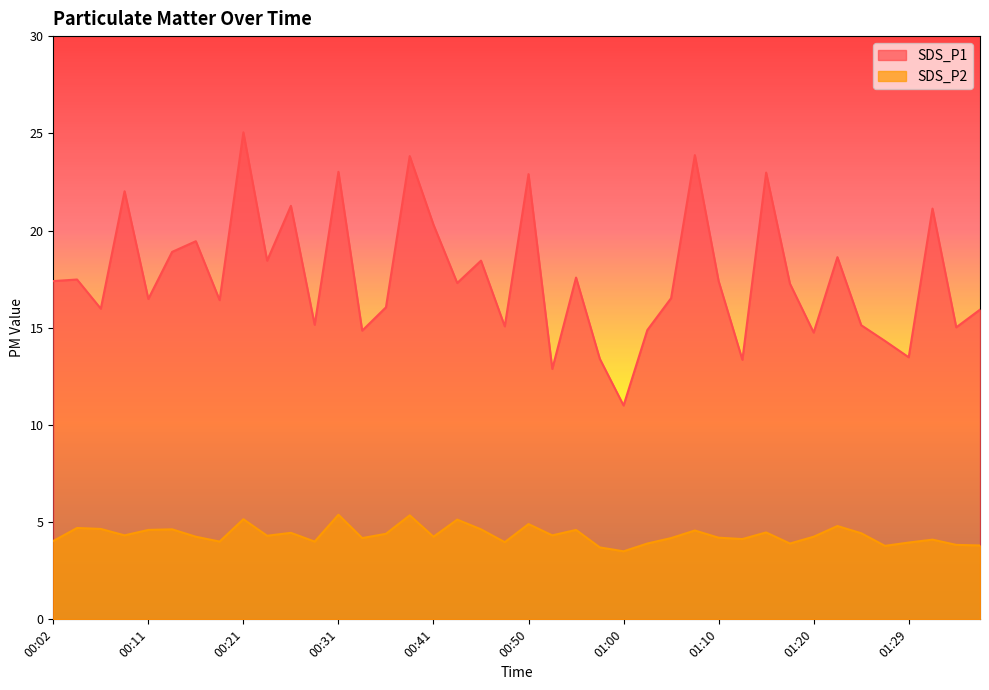

How many lines are shown in the chart?

2